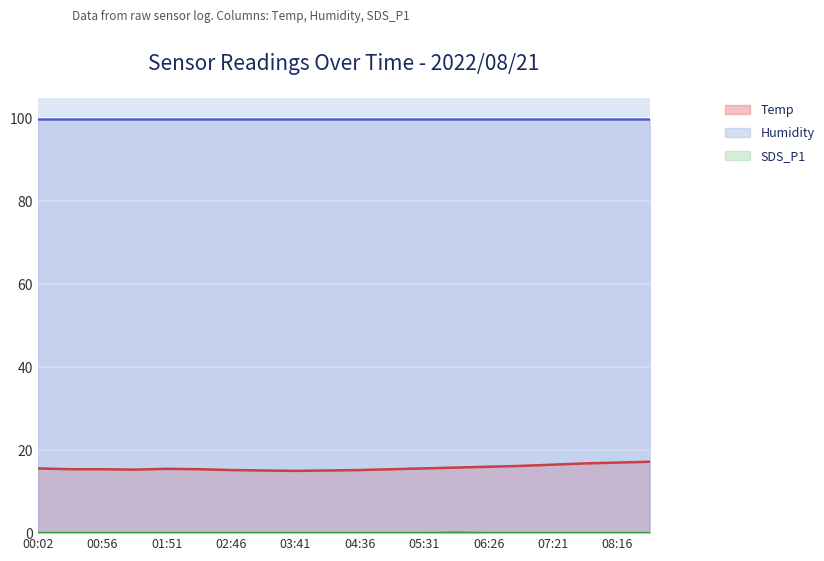

What is the difference between the maximum and minimum values in the Temp series?

2.2